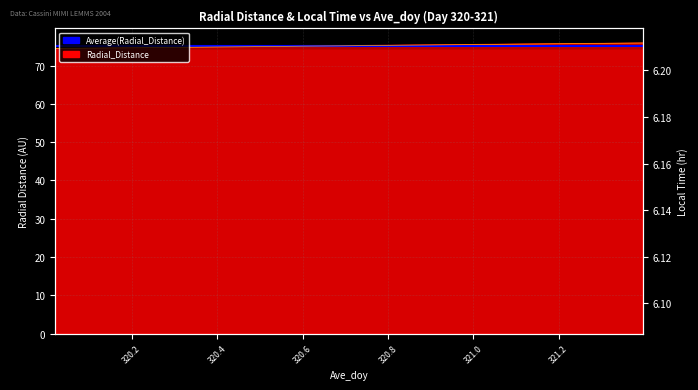

True or false: Radial_Distance and Local_Time cross at least once.

False